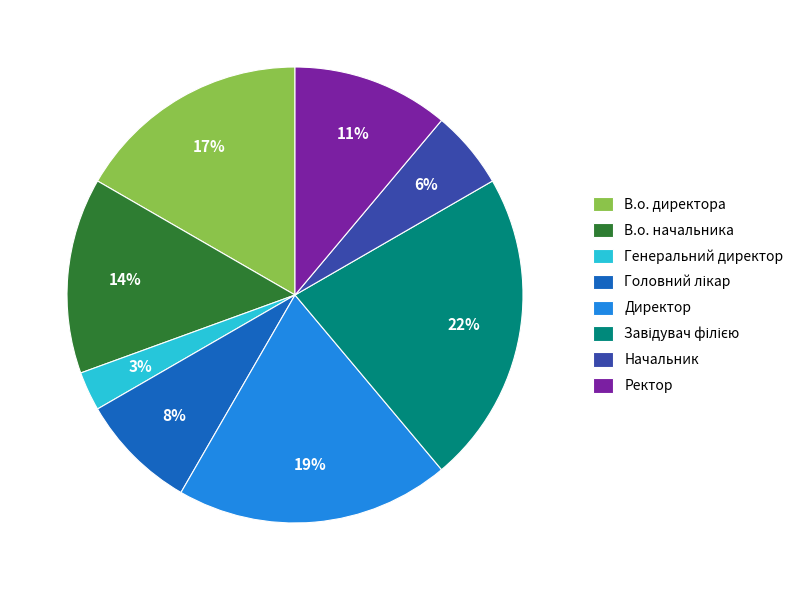

Is the sum of В.о. директора and В.о. начальника greater than half?

No